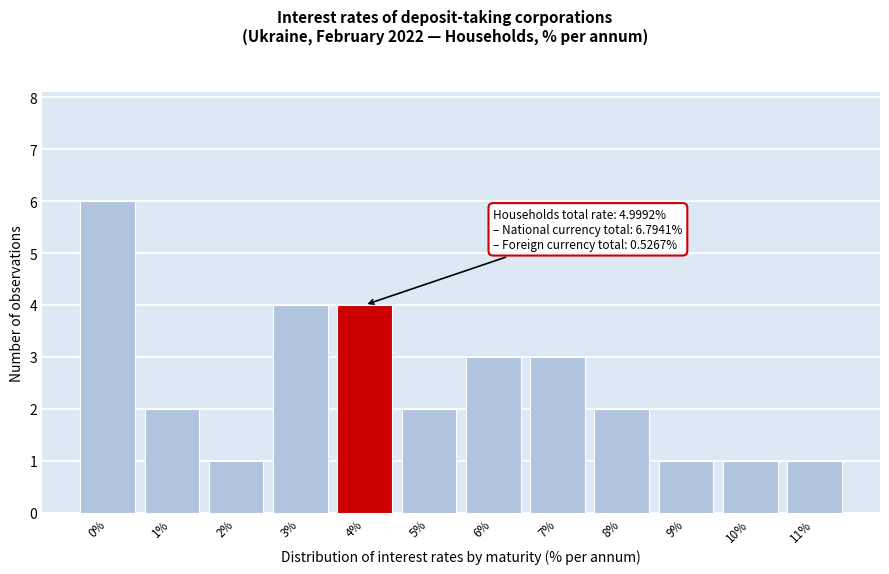

Reading left to right, what are all the values shown in this chart?

6	2	1	4	4	2	3	3	2	1	1	1